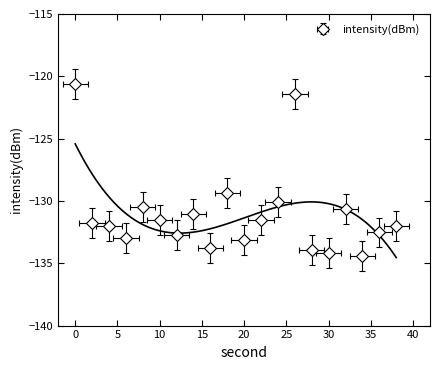

Count the number of values greater than -131.

6